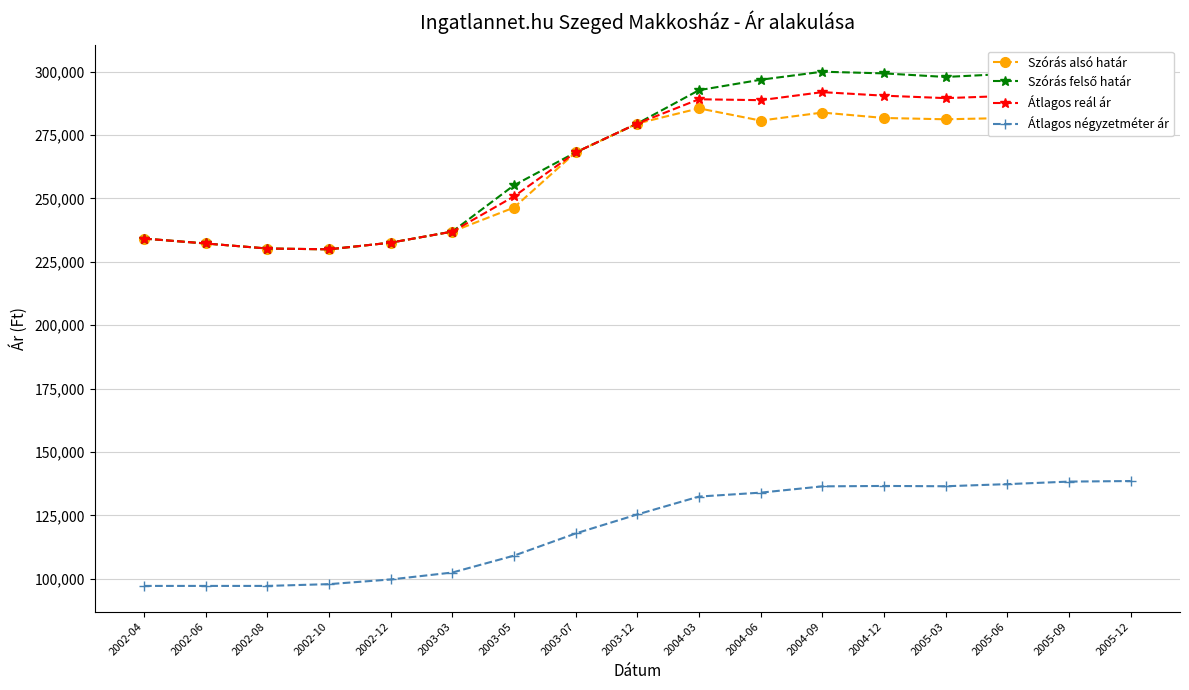

Which has a higher value, 2002-10 or 2004-03?

2004-03